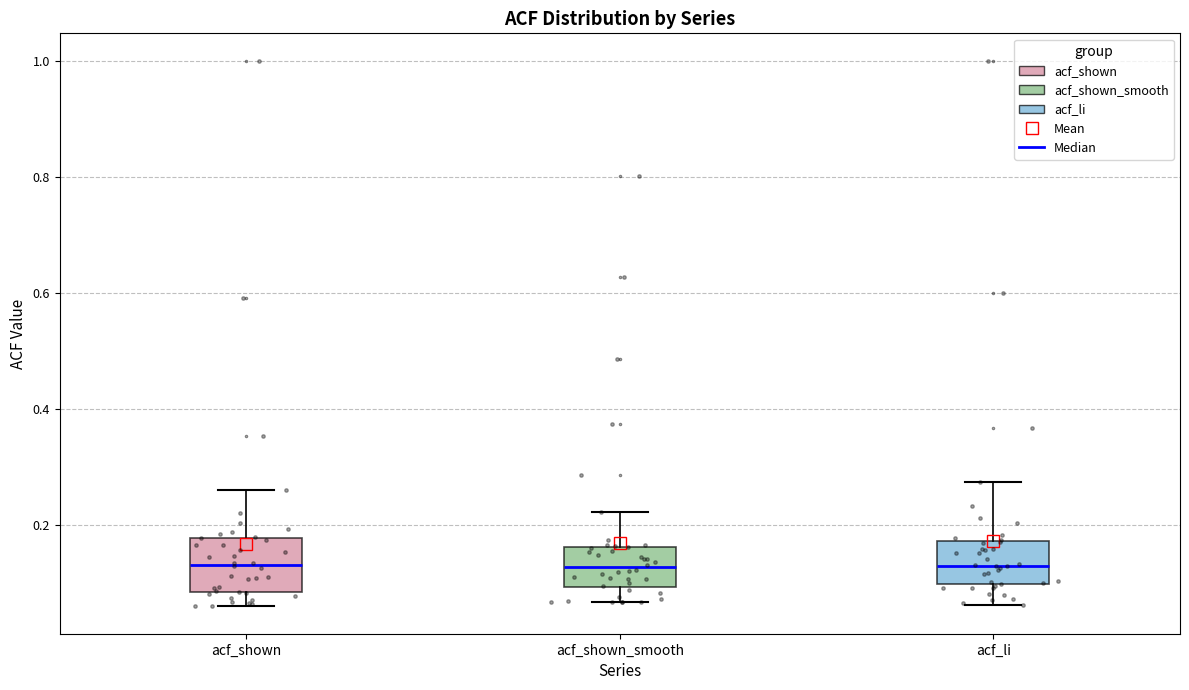

Reading left to right, read every box against the y-axis: the position of its median line, the range the box covers, and the ends of its whiskers. The values are not printed on the chart, so give them approximately, as read against the axis.

acf_shown: median 0.14, box 0.08 to 0.18, whiskers 0.06 to 0.26
acf_shown_smooth: median 0.12, box 0.10 to 0.16, whiskers 0.06 to 0.22
acf_li: median 0.14, box 0.10 to 0.18, whiskers 0.06 to 0.28